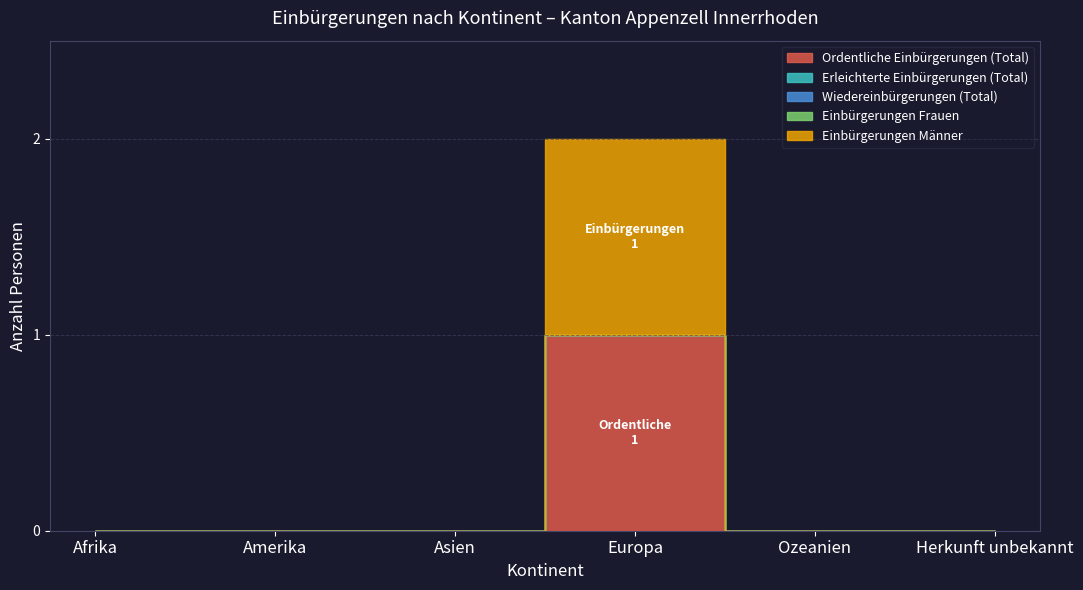

Count the number of categories in the chart.

6